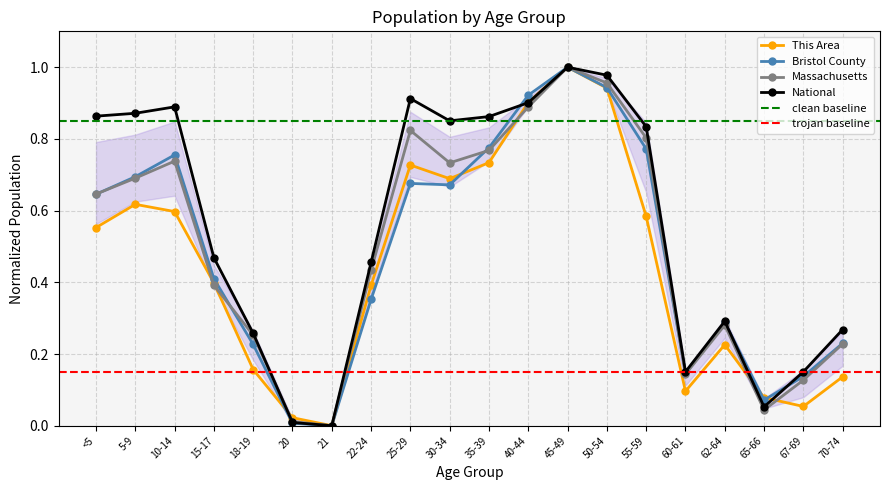

Is the value of Bristol County at 20 greater than the value of National at 30-34?

No